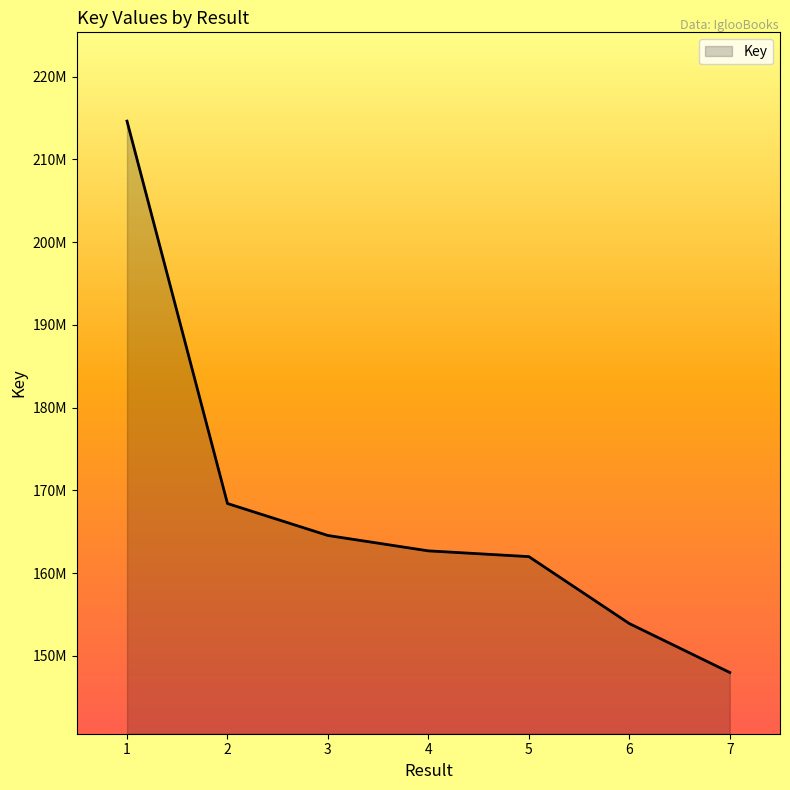

True or false: the data has more than 1 interior local peaks.

False